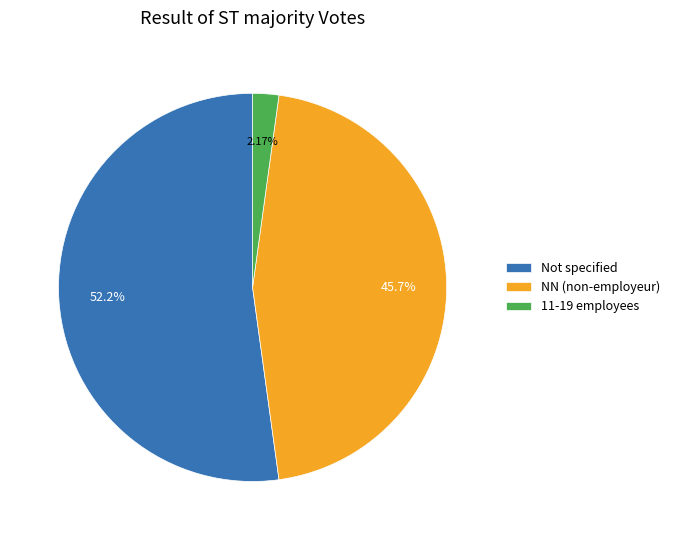

Rank the categories by value from highest to lowest.

Not specified, NN (non-employeur), 11-19 employees